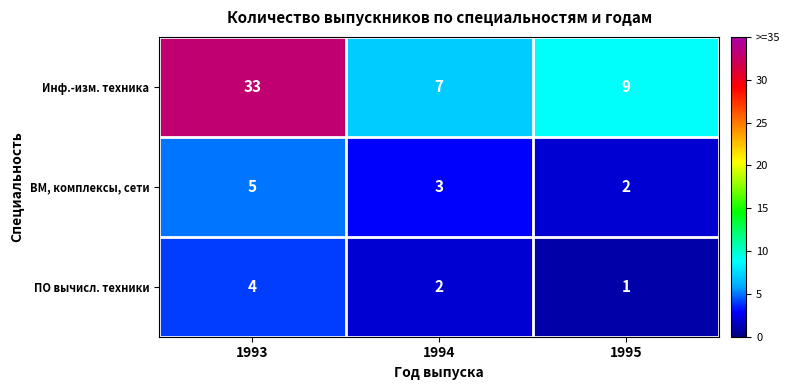

Which series has the widest spread of values?

Инф.-изм. техника